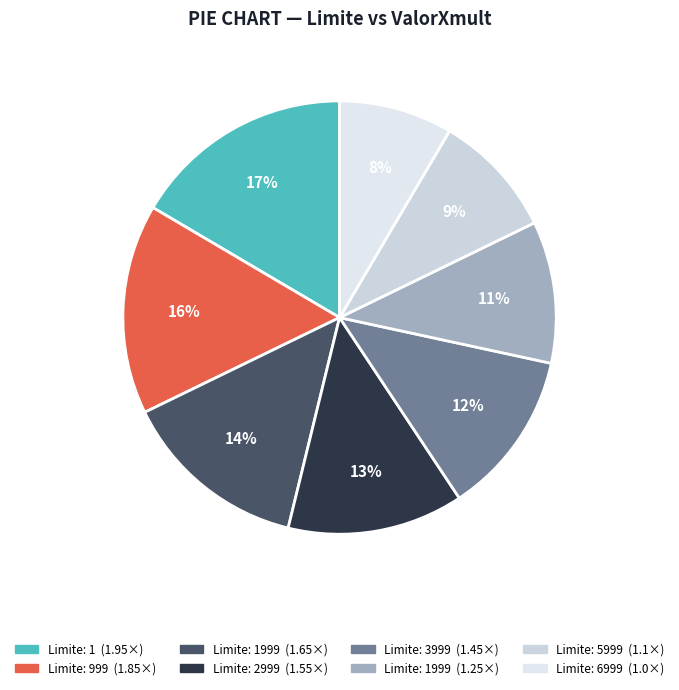

Does any single category account for the majority?

No